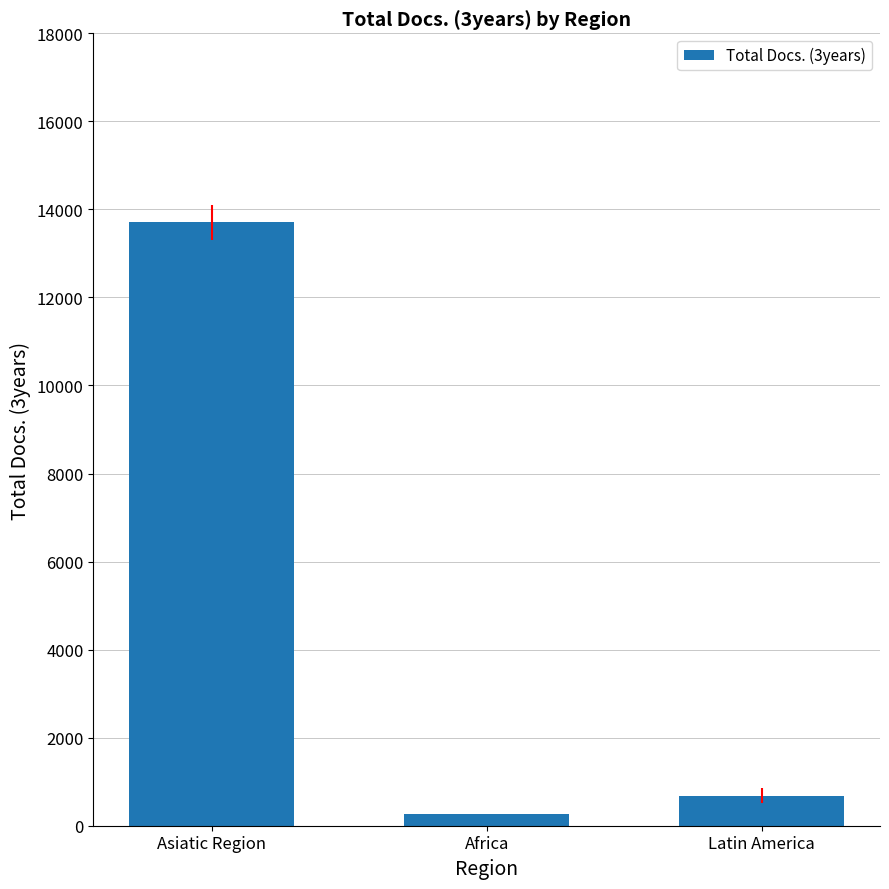

At which label is the value closest to 6987?

Latin America